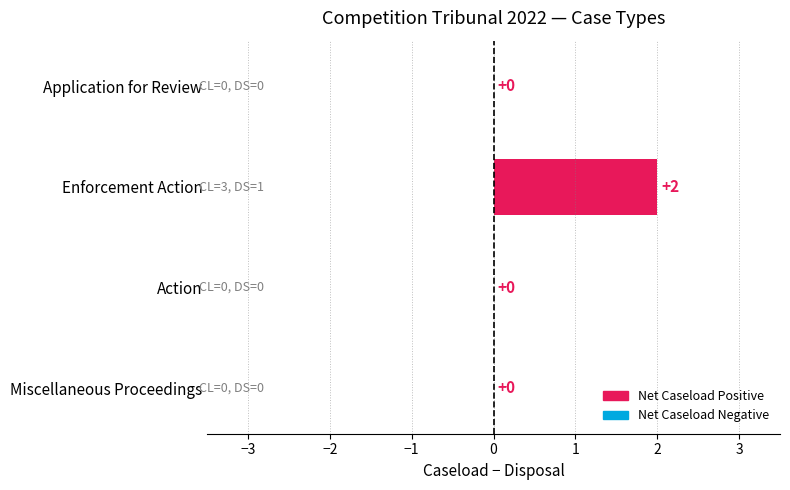

Is it true that the value at Enforcement Action is 2?

True